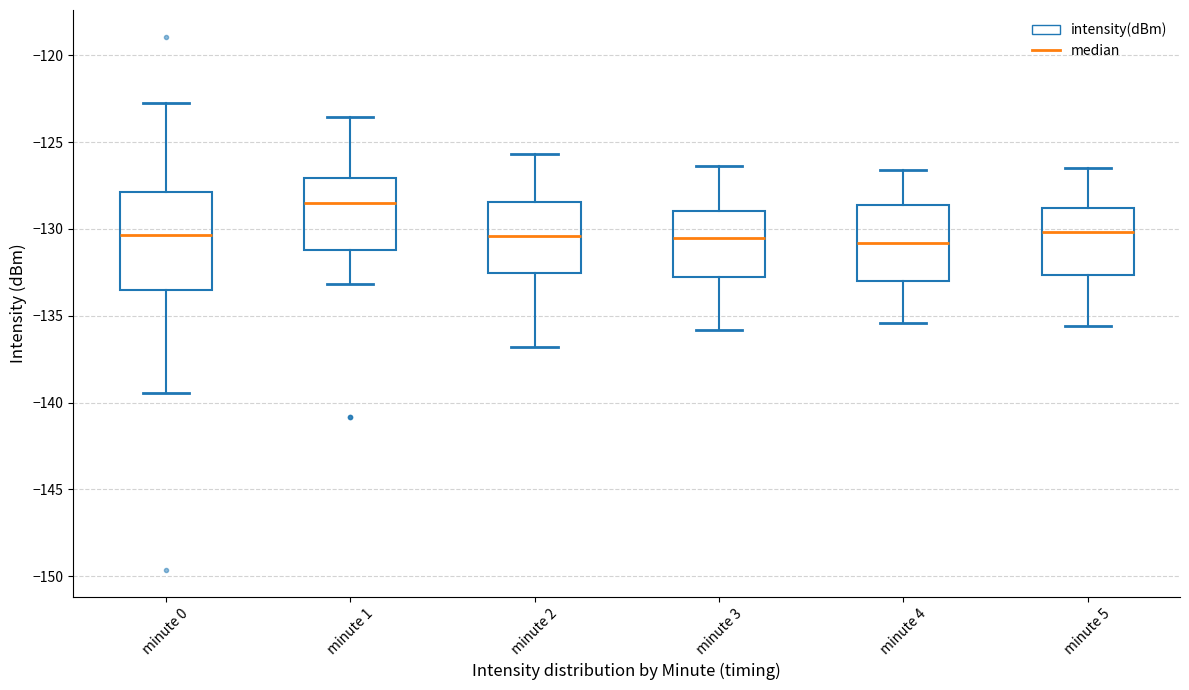

Where does the median line of the box for minute 4 sit on the y-axis? The values are not printed on the chart, so give them approximately, as read against the axis.

-131.0